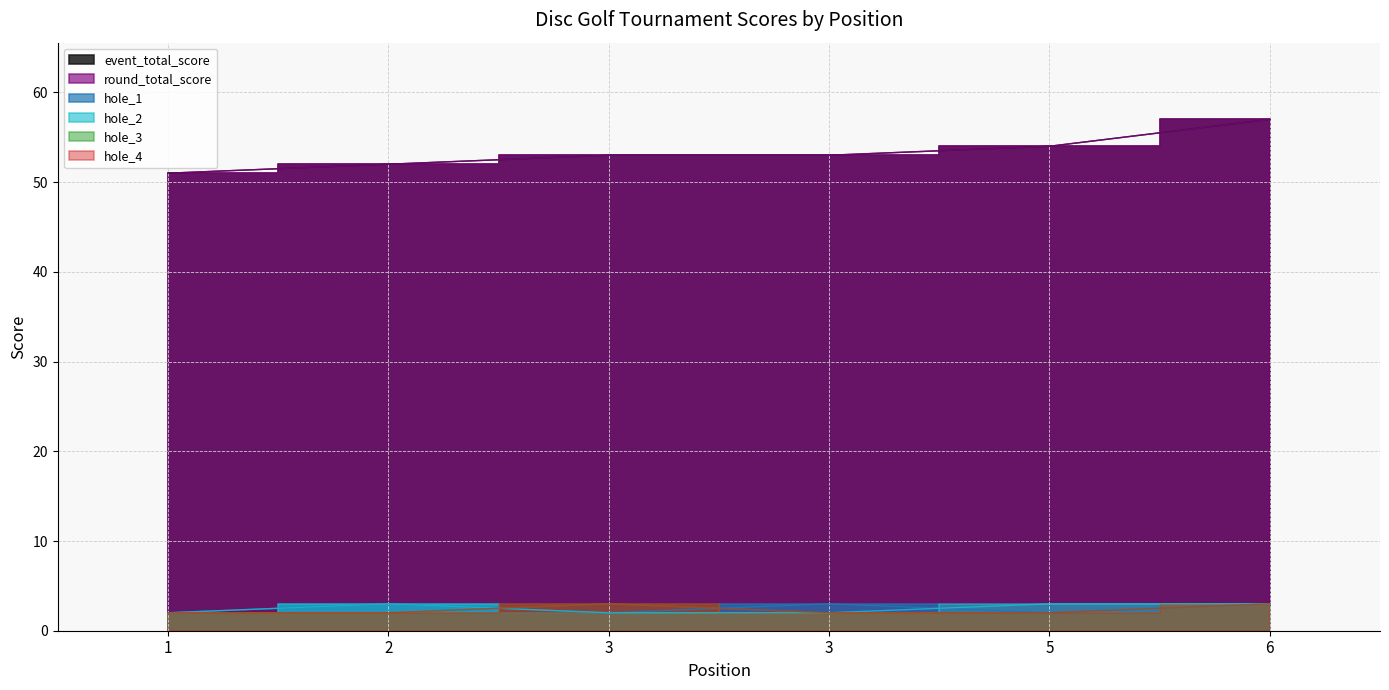

How many data points in round_total_score are above 53?

2